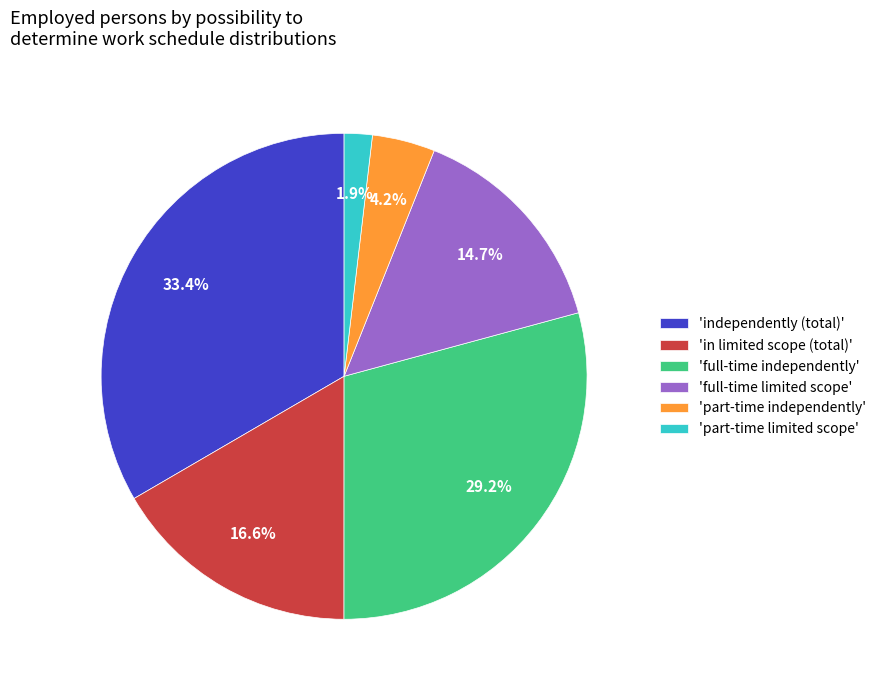

How many slices are in this pie chart?

6